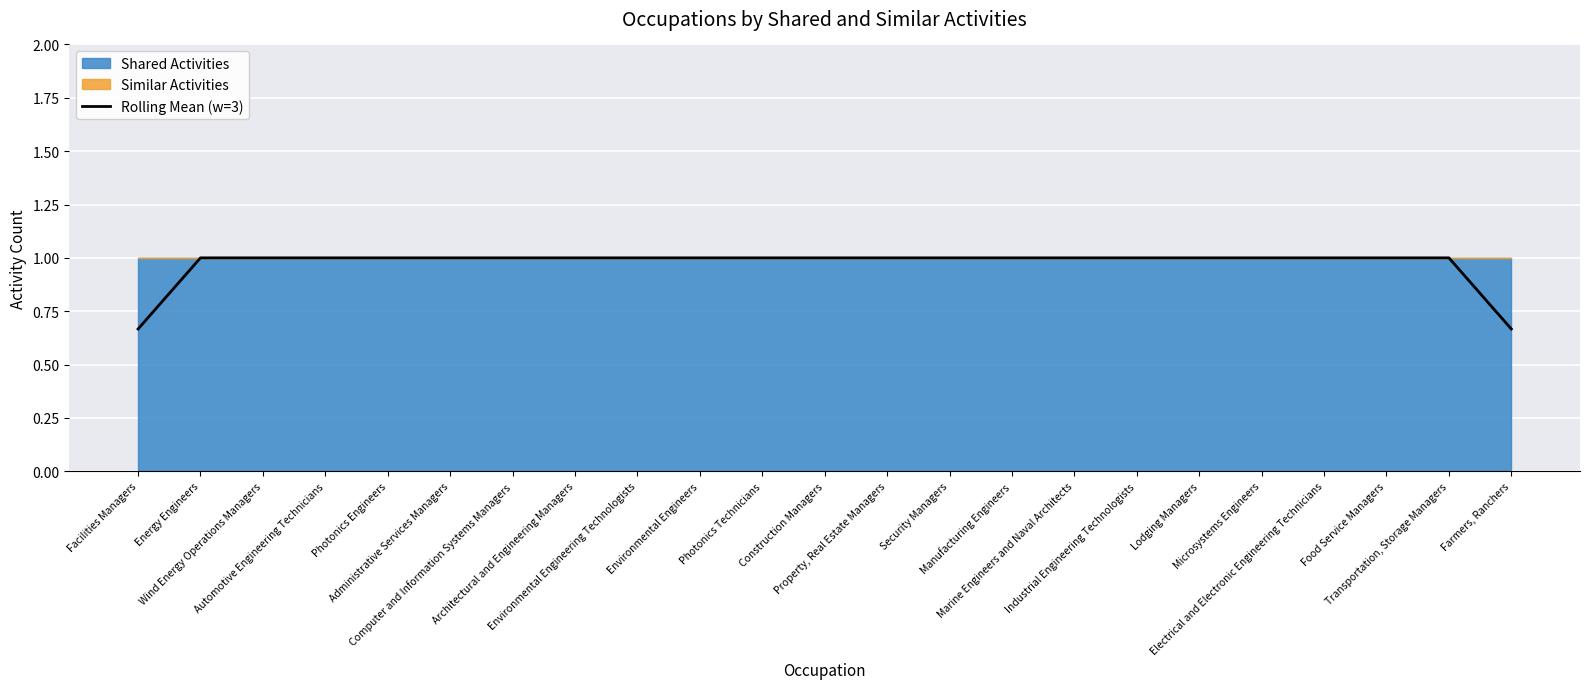

Reading left to right, list all the values displayed in this chart.

Facilities Managers=0.7	Energy Engineers=1.0	Wind Energy Operations Managers=1.0	Automotive Engineering Technicians=1.0	Photonics Engineers=1.0	Administrative Services Managers=1.0	Computer and Information Systems Managers=1.0	Architectural and Engineering Managers=1.0	Environmental Engineering Technologists=1.0	Environmental Engineers=1.0	Photonics Technicians=1.0	Construction Managers=1.0	Property, Real Estate Managers=1.0	Security Managers=1.0	Manufacturing Engineers=1.0	Marine Engineers and Naval Architects=1.0	Industrial Engineering Technologists=1.0	Lodging Managers=1.0	Microsystems Engineers=1.0	Electrical and Electronic Engineering Technicians=1.0	Food Service Managers=1.0	Transportation, Storage Managers=1.0	Farmers, Ranchers=0.7